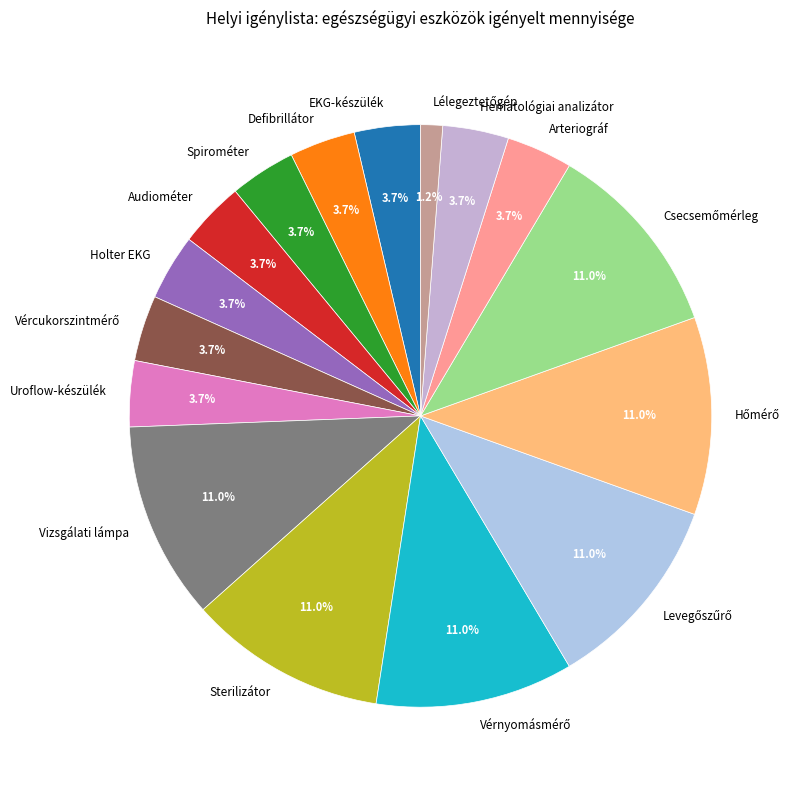

To the nearest percent, what is the average slice percentage?

6%